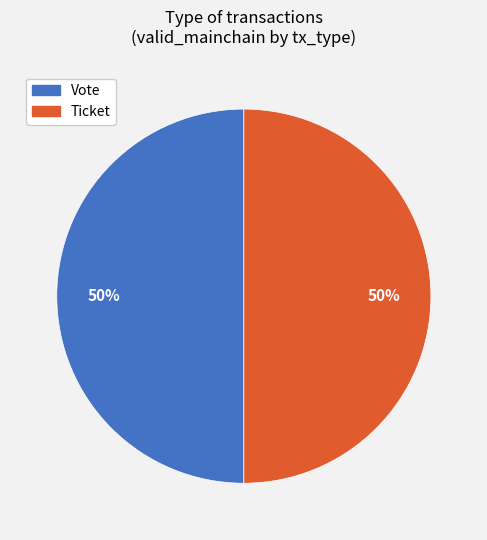

Count the number of slices in the pie.

2